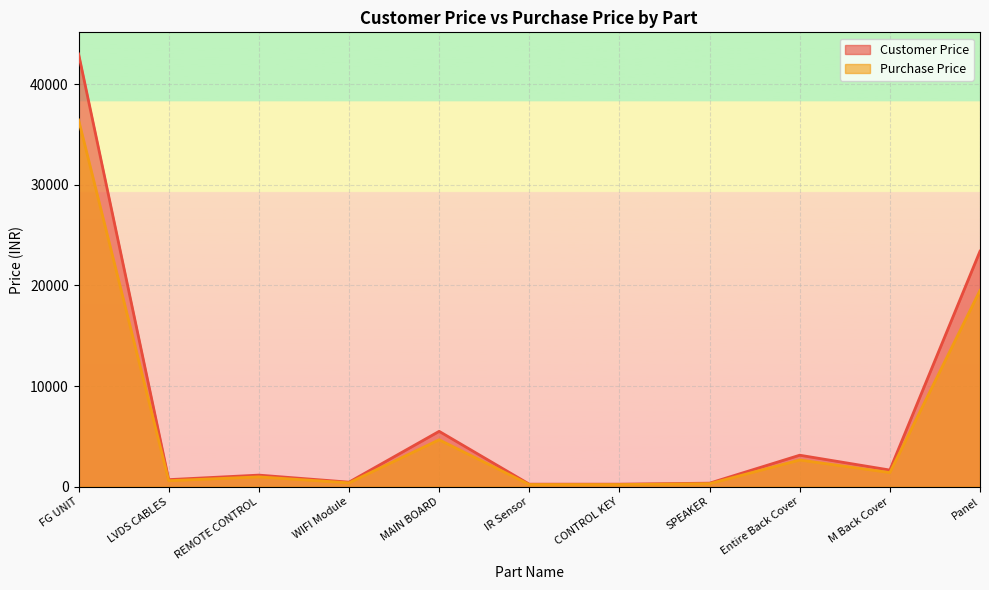

Is the value of Purchase Price at Entire Back Cover greater than the value of Customer Price at SPEAKER?

Yes